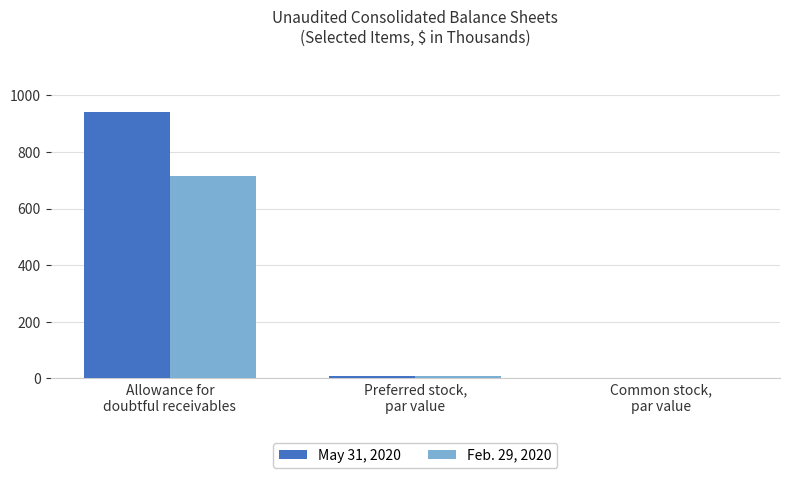

Are the bars grouped side by side (vs. stacked)?

Yes